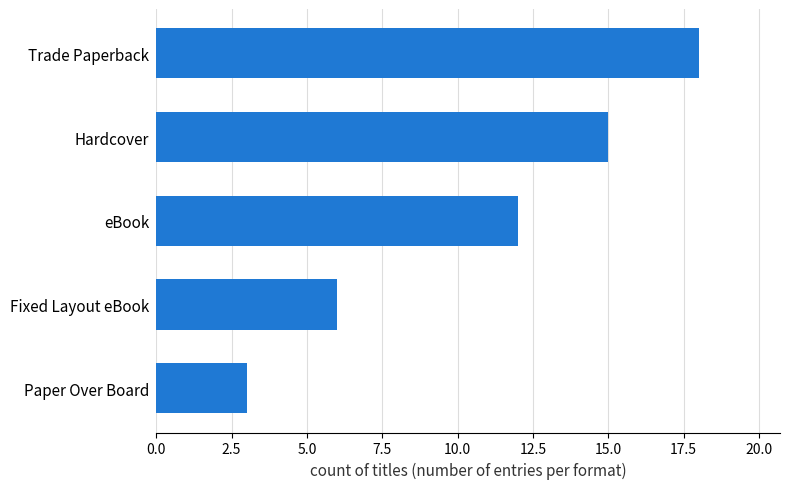

At which label is the value closest to 10?

eBook